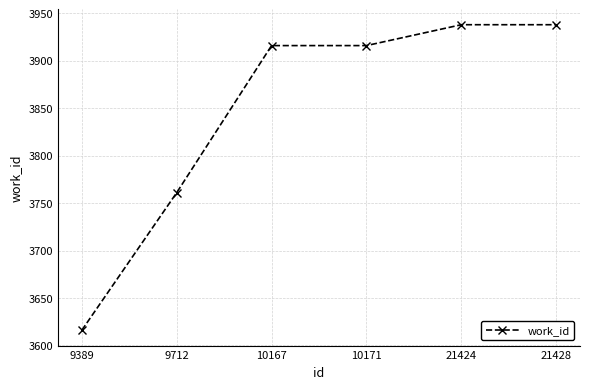

Does the chart have visible grid lines?

Yes